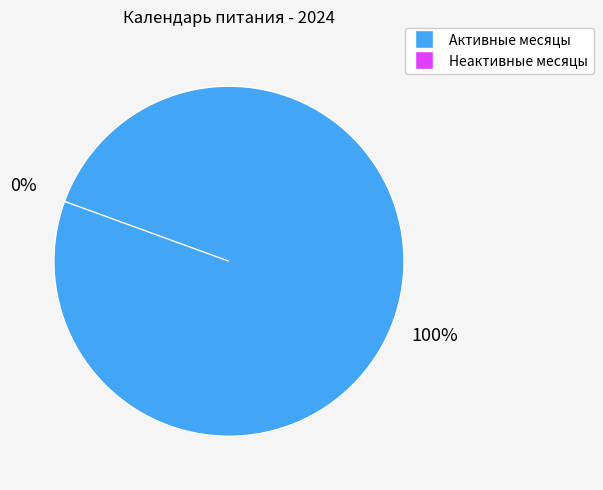

To the nearest percent, what is the average slice percentage?

10%